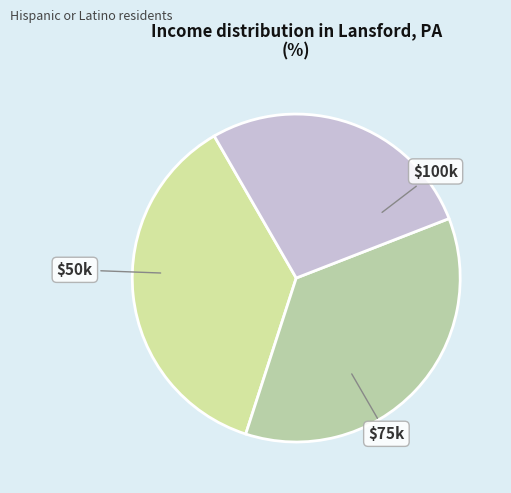

True or false: $75k accounts for 36% of the total.

True